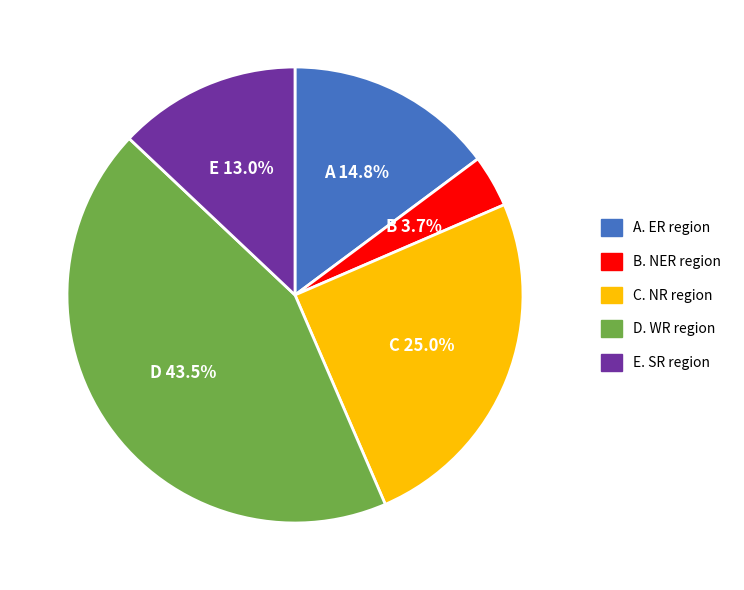

Is there a majority slice in this chart?

No